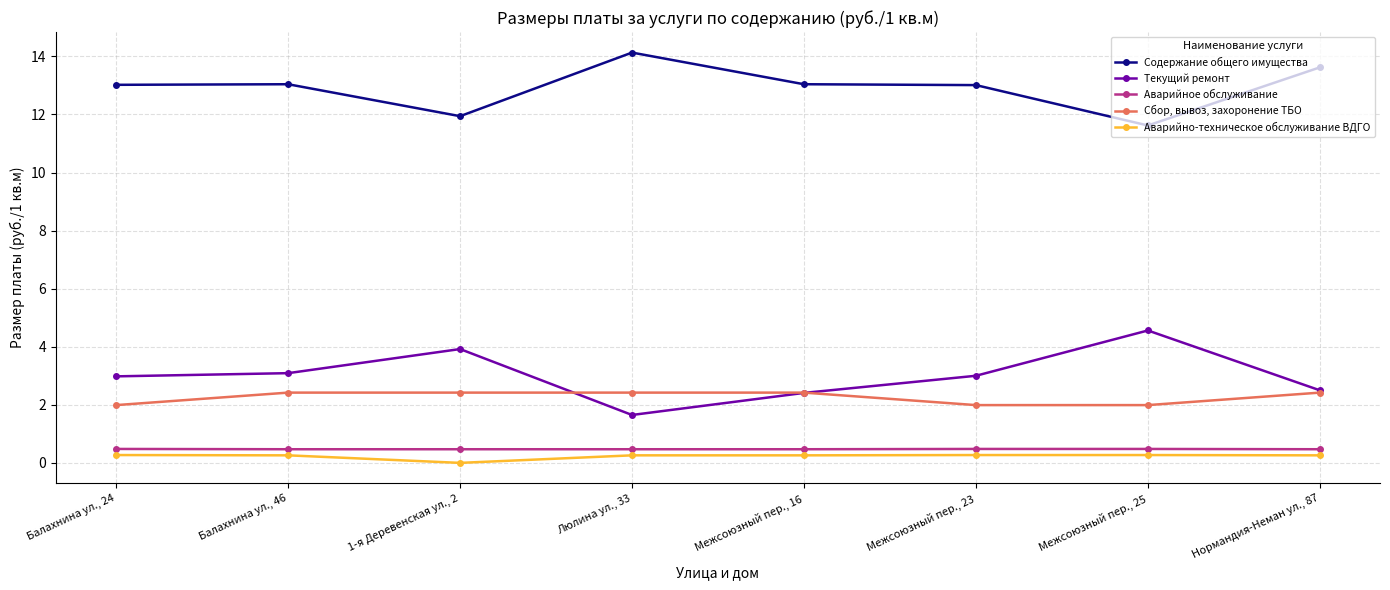

Rank the series by their maximum value, from highest to lowest.

Содержание общего имущества, Текущий ремонт, Сбор, вывоз, захоронение ТБО, Аварийное обслуживание, Аварийно-техническое обслуживание ВДГО